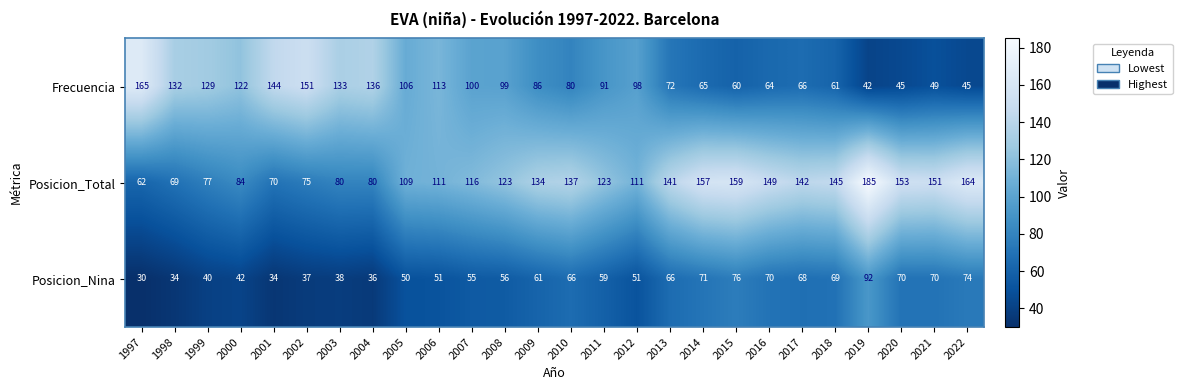

Read the Posicion_Nina value at 2012, to the nearest 10.

50